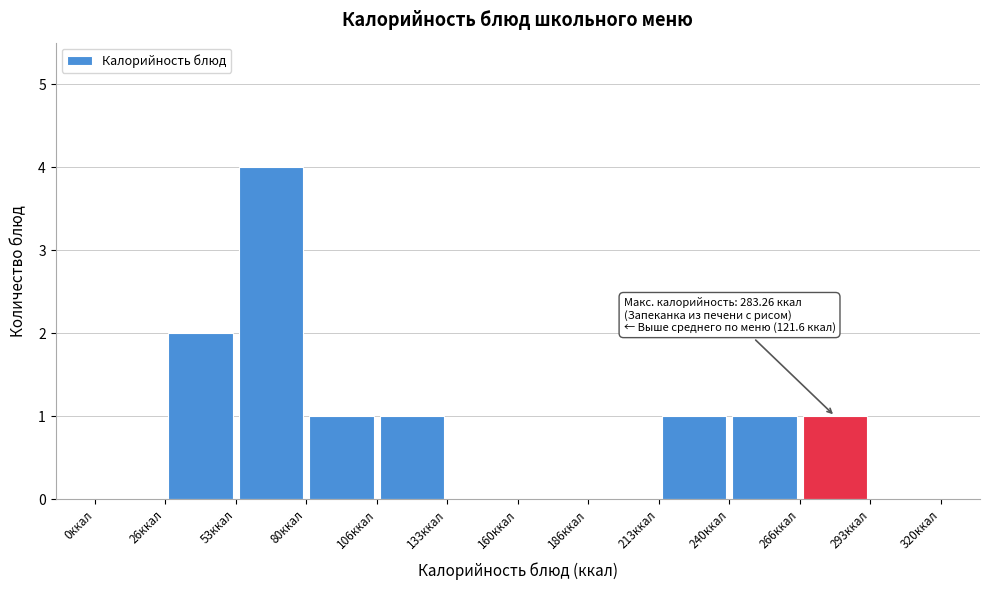

Over which range of the x-axis is the bar tallest?

55 to 80